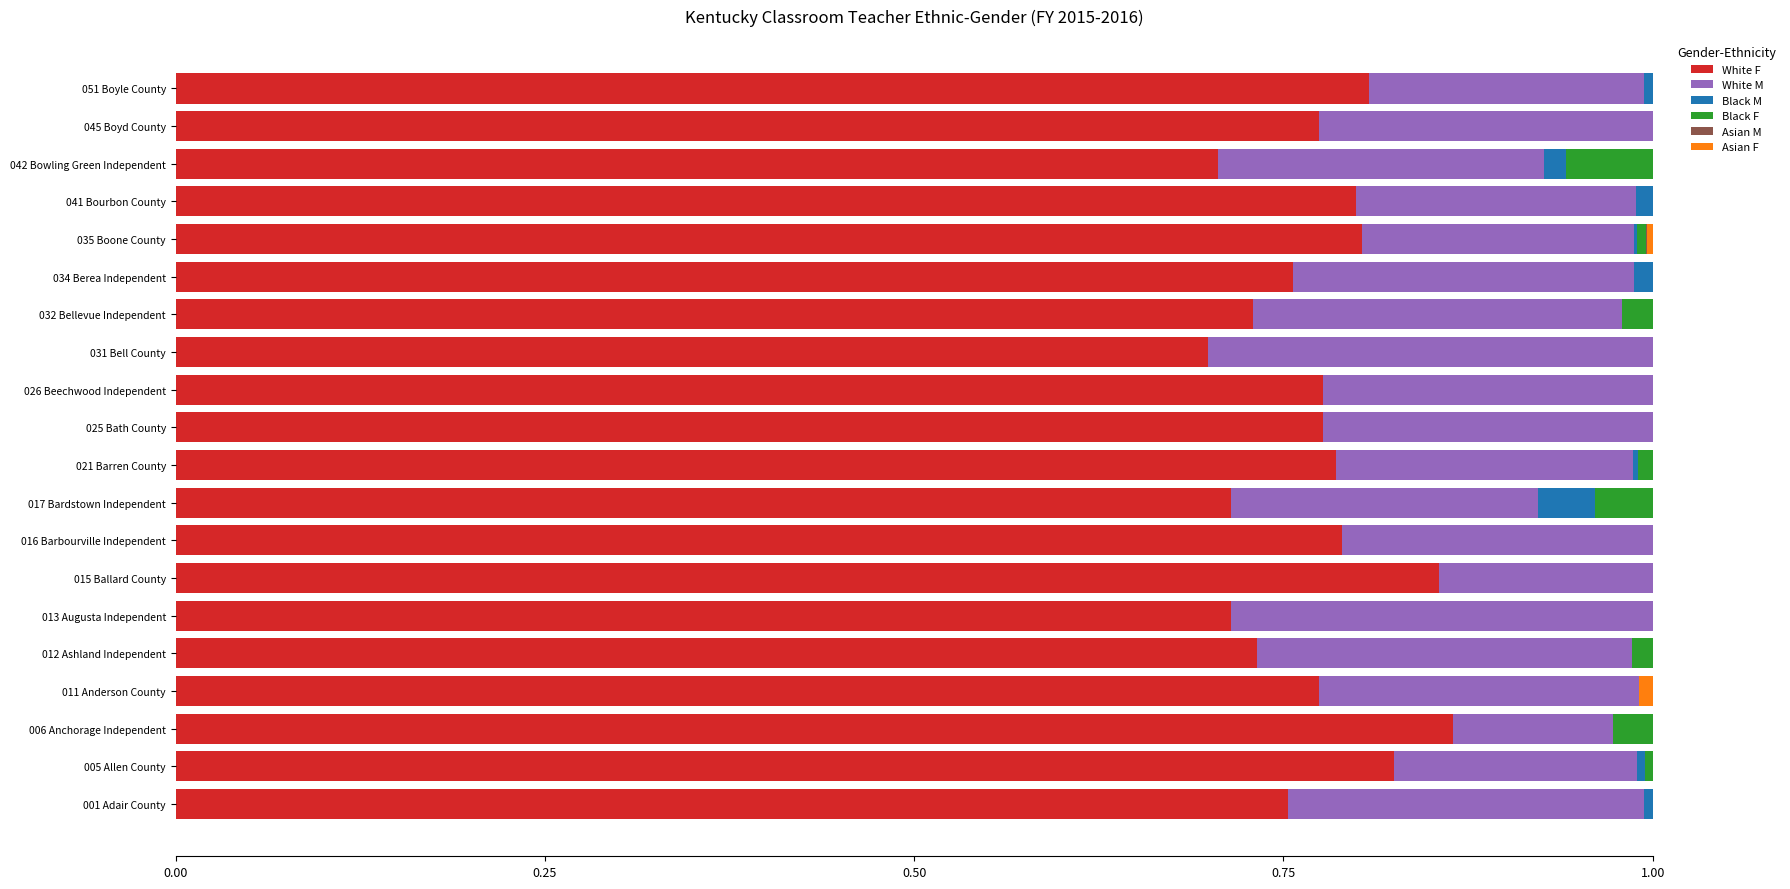

What is the total value across all series at 032 Bellevue Independent?

1.0